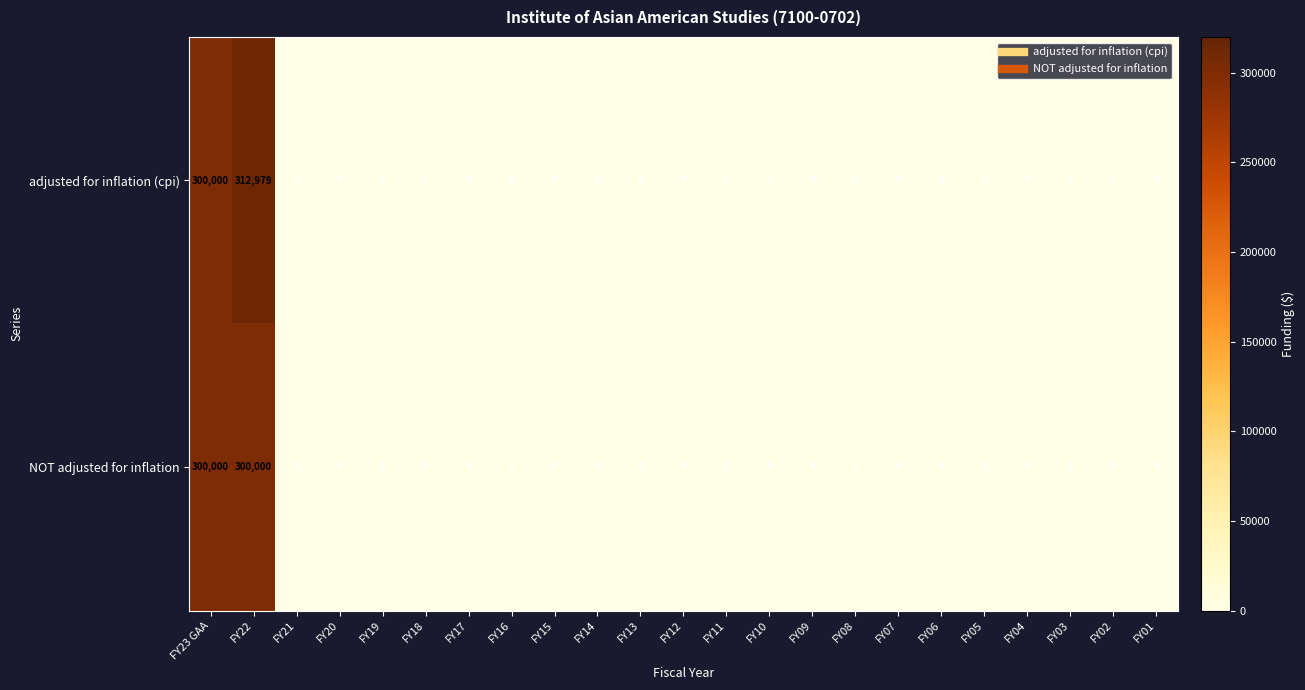

At which category is the sum across all series the highest?

FY22